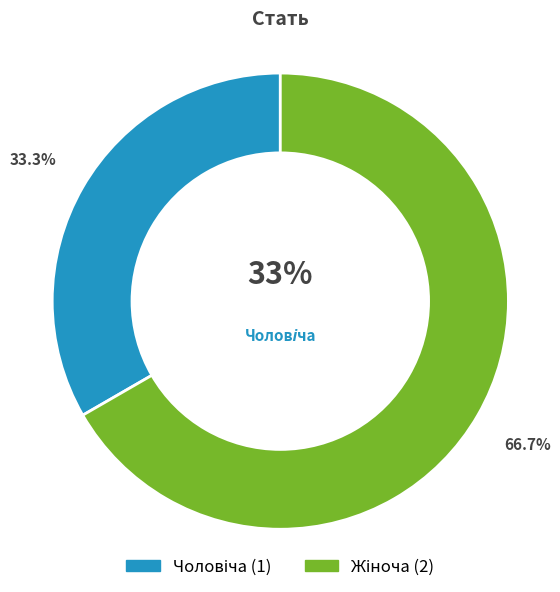

Which slice is the smallest?

Чоловіча